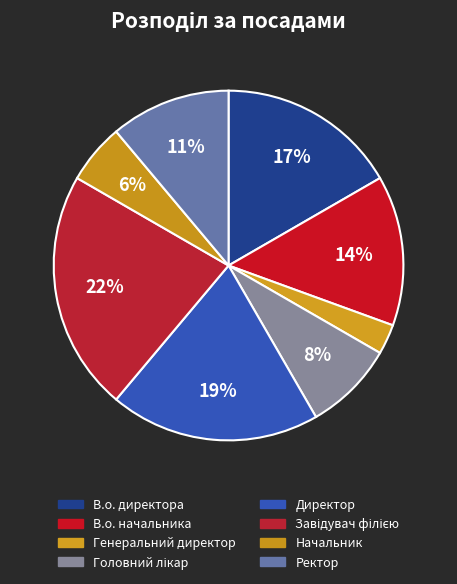

Which has a higher value, Головний лікар or Генеральний директор?

Головний лікар